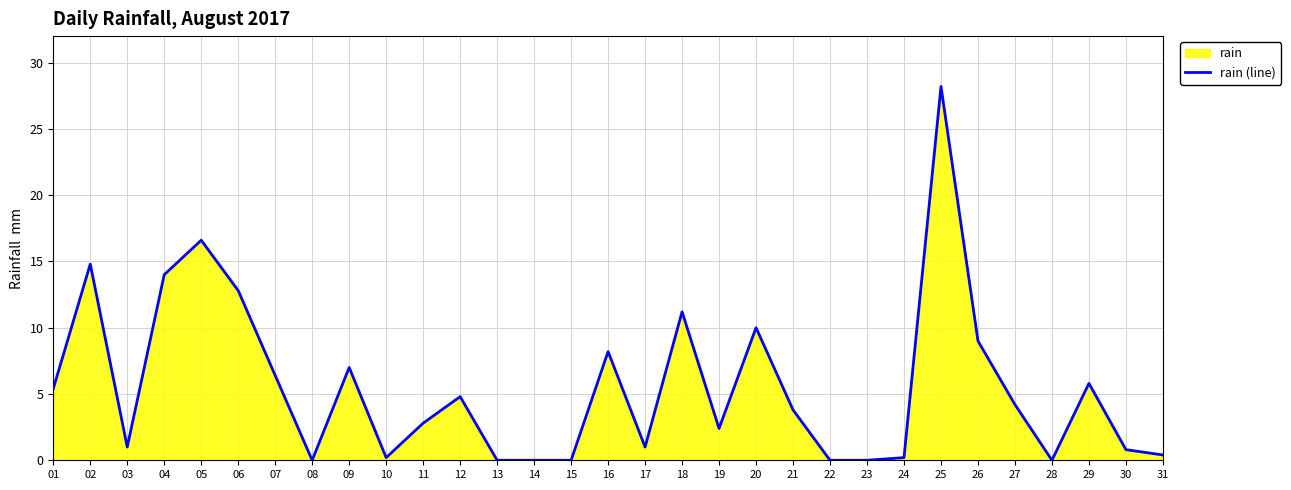

The chart shows a value of 1.8 at 12. True or false?

False